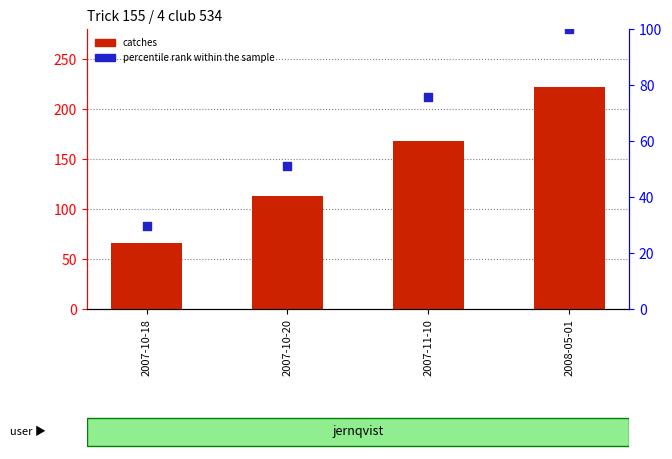

What is the total value across all series at 2008-05-01?

322.0